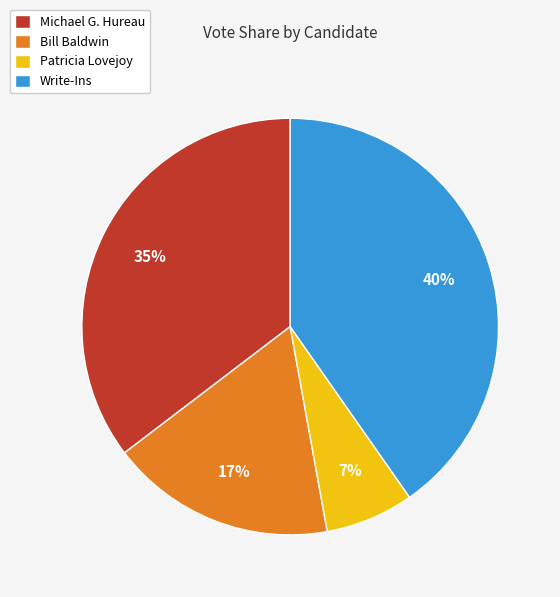

Do Michael G. Hureau and Patricia Lovejoy together represent more than half of the pie?

No